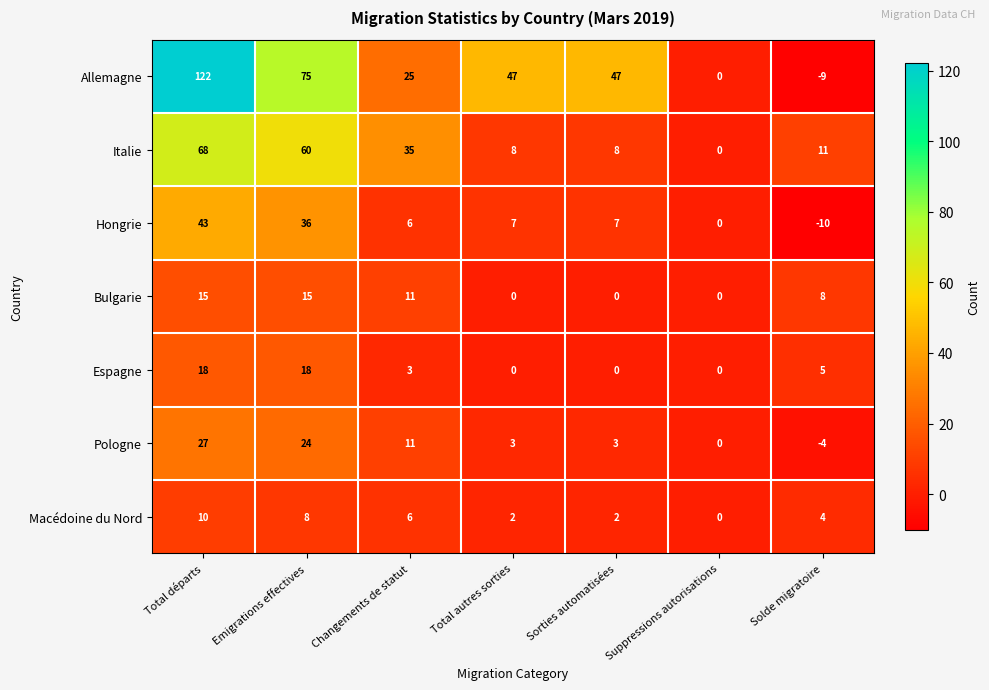

The value of Allemagne at Emigrations effectives is 107. True or false?

False